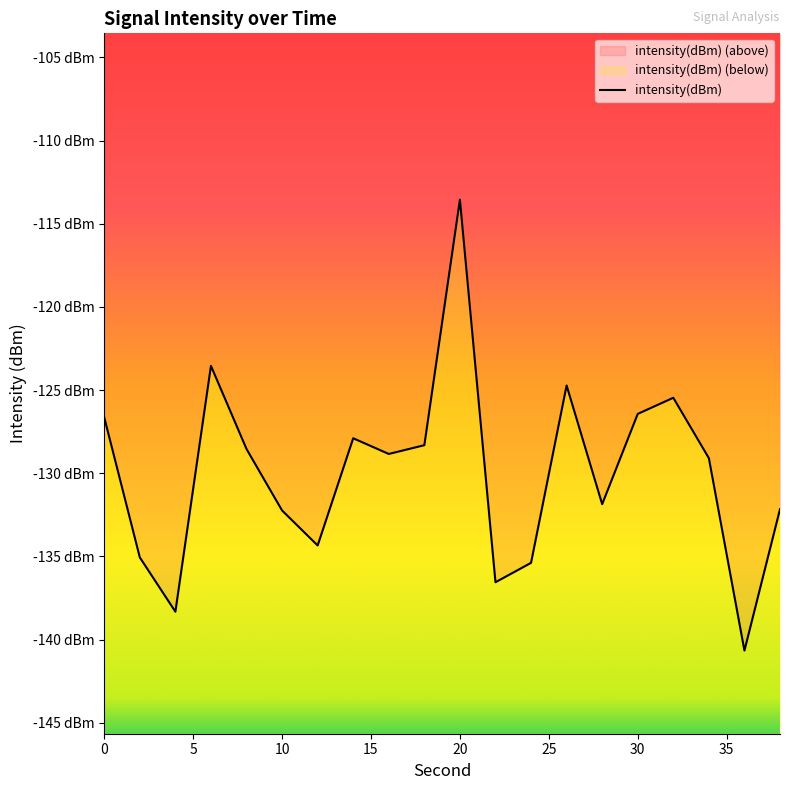

Is it true that the value at 4 is -54.0?

False